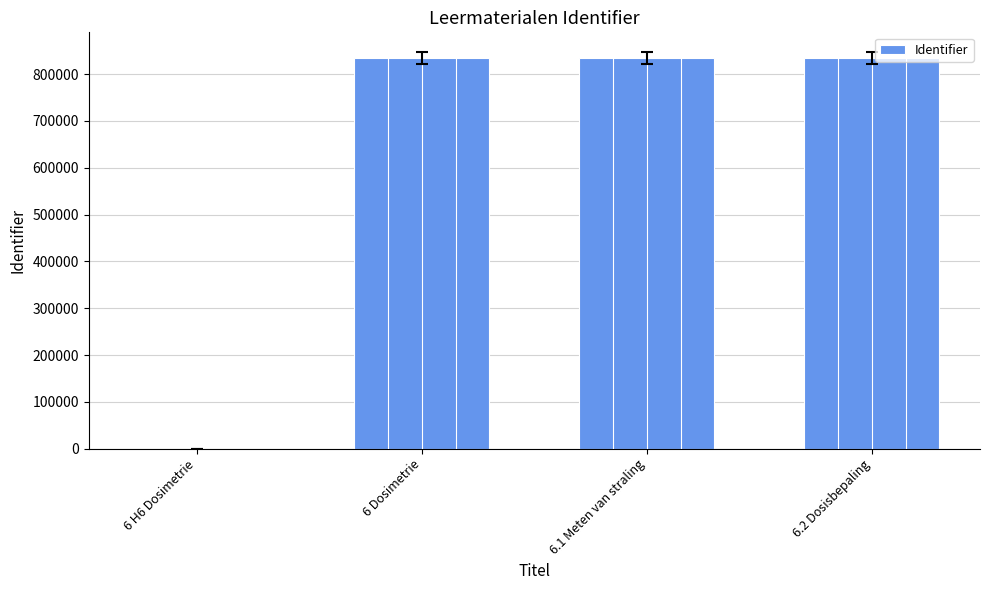

What is the sum of all values?

2503684